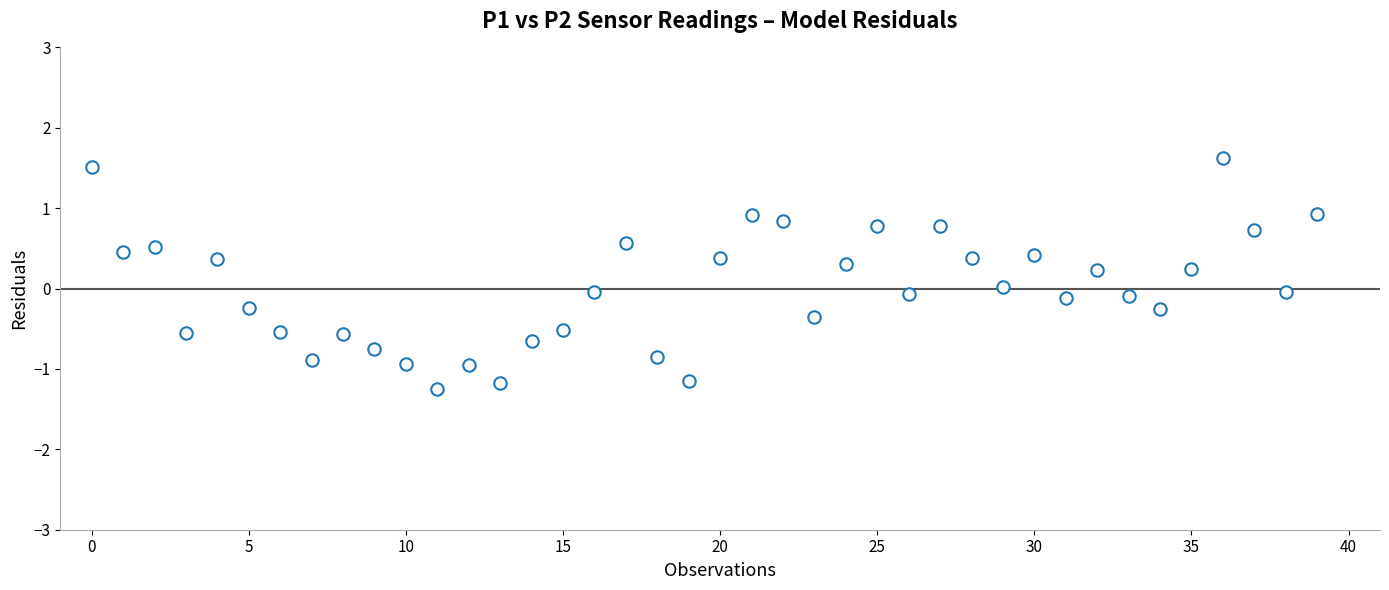

What is the range of Y values (max minus min)?

2.9